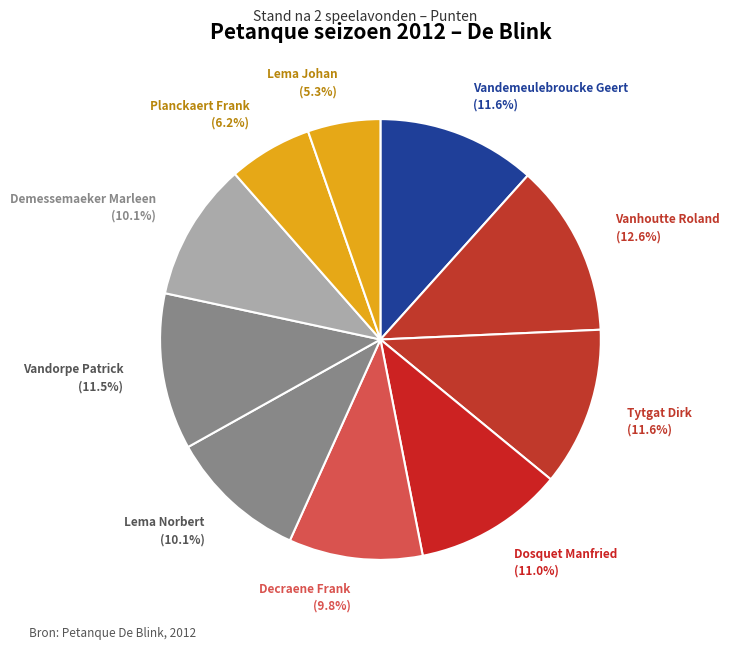

What is the largest slice in the pie chart?

Vanhoutte Roland